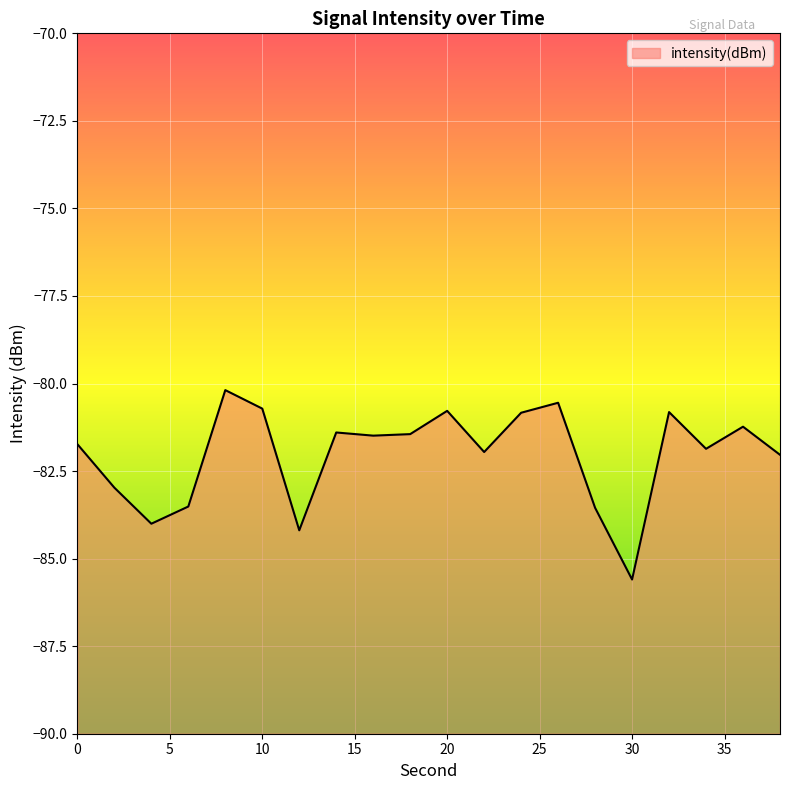

Reading left to right, extract all data points from this chart.

0=-81.7	2=-83.0	4=-84.0	6=-83.5	8=-80.2	10=-80.7	12=-84.2	14=-81.4	16=-81.5	18=-81.4	20=-80.8	22=-82.0	24=-80.8	26=-80.5	28=-83.5	30=-85.6	32=-80.8	34=-81.9	36=-81.2	38=-82.0